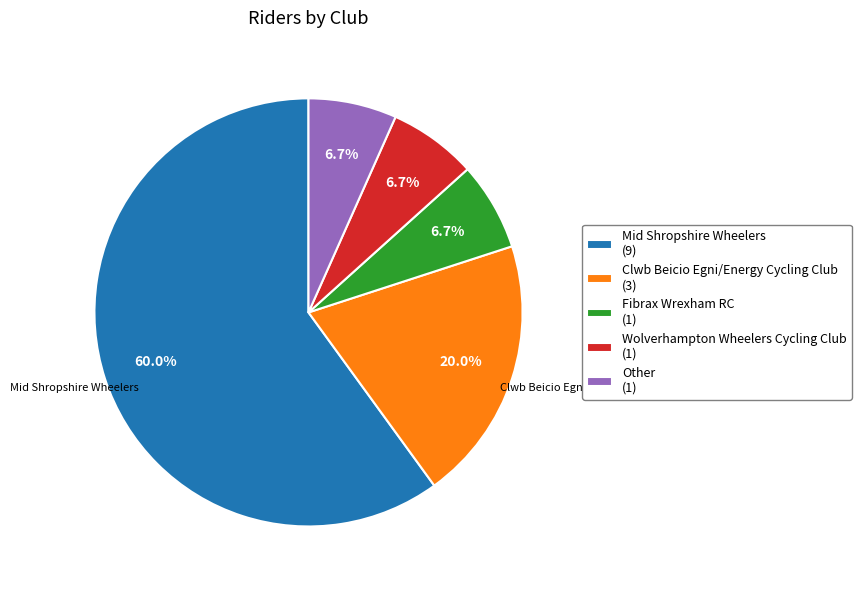

Does any single category account for the majority?

Yes